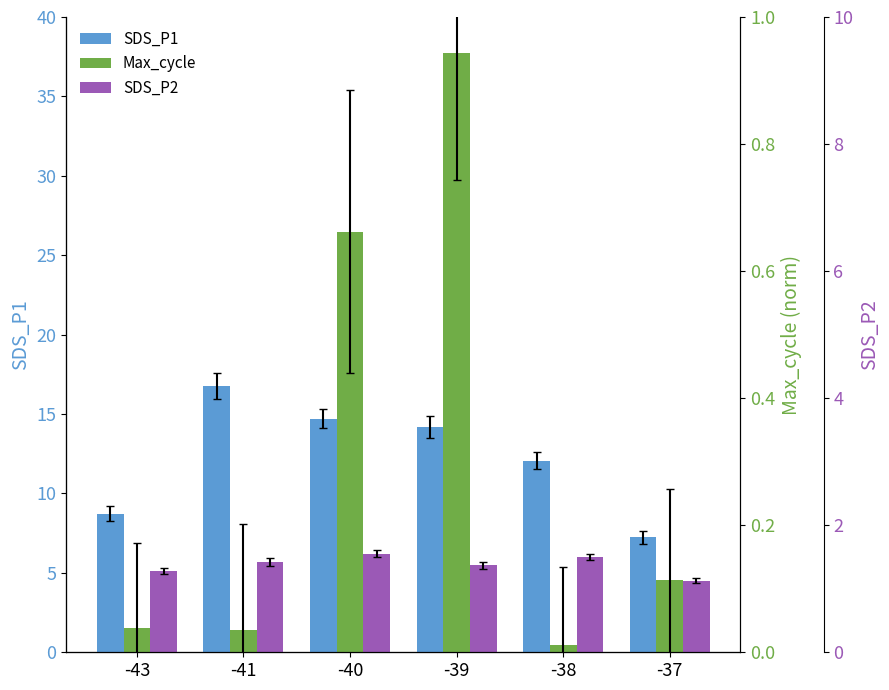

Which category has the lowest value across all series?

-38